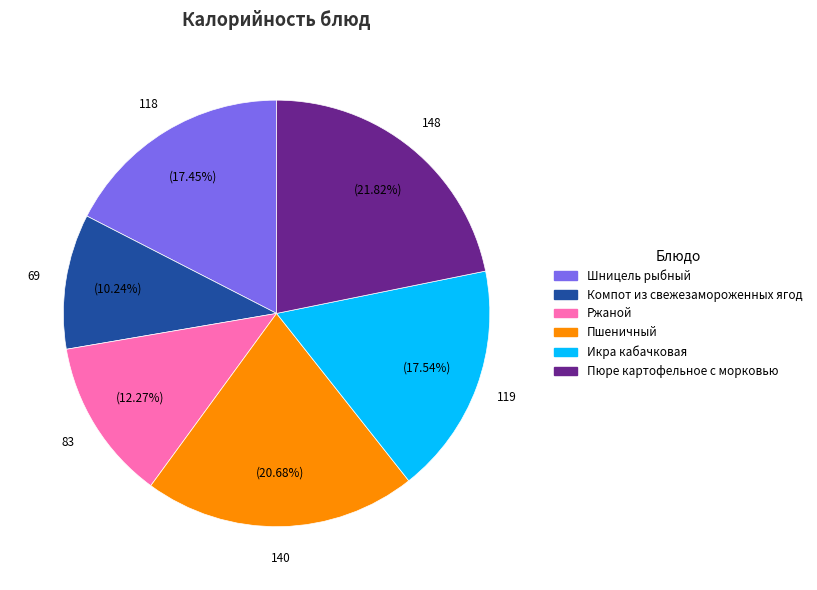

How many slices are in this pie chart?

6